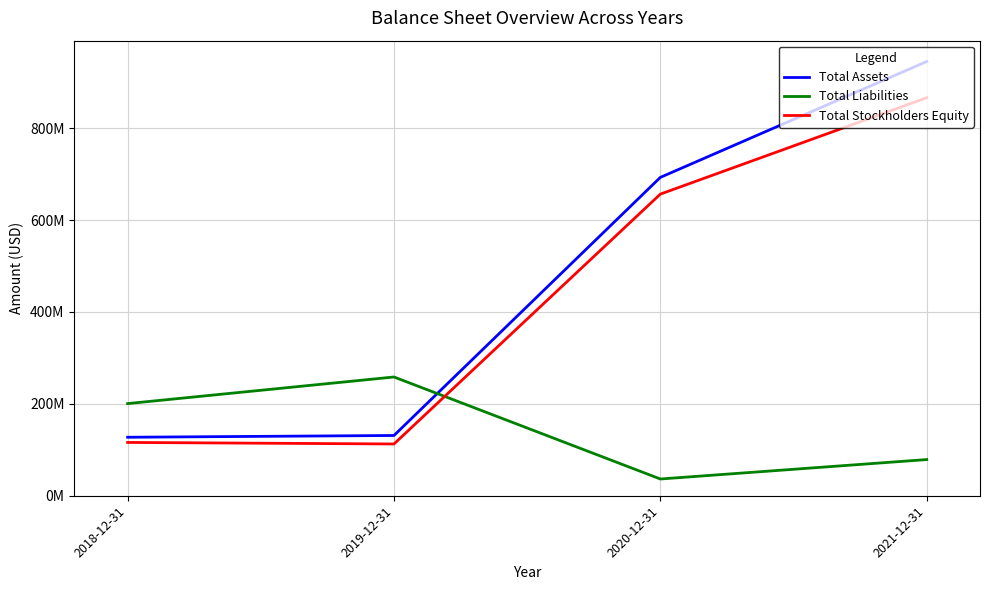

What is the label of the 3rd point from the left?

2020-12-31